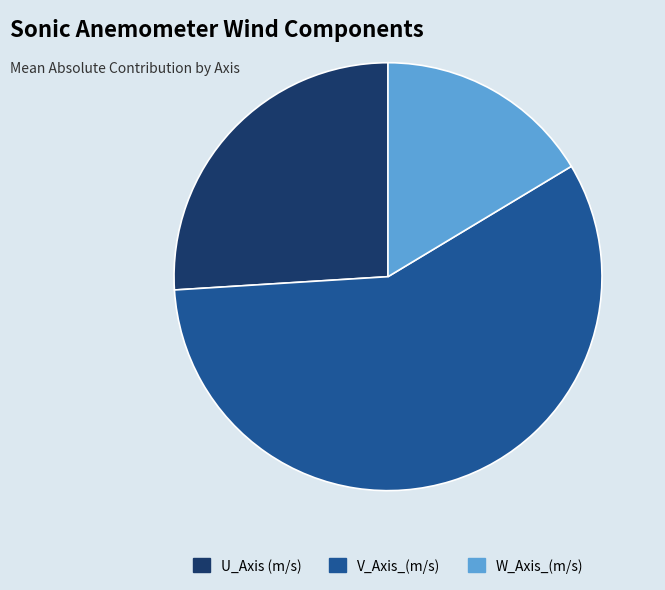

What is the smallest slice in the pie chart?

W_Axis_(m/s)